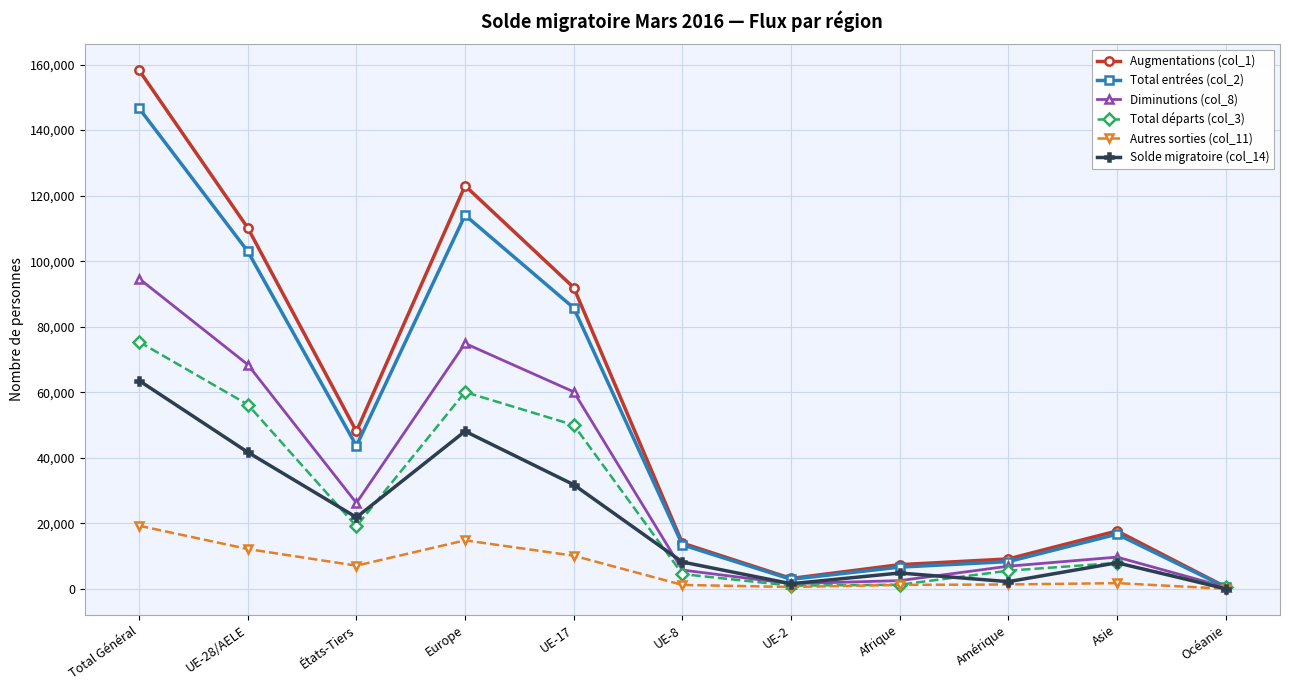

At which label is Diminutions (col_8) closest to 47608?

UE-17